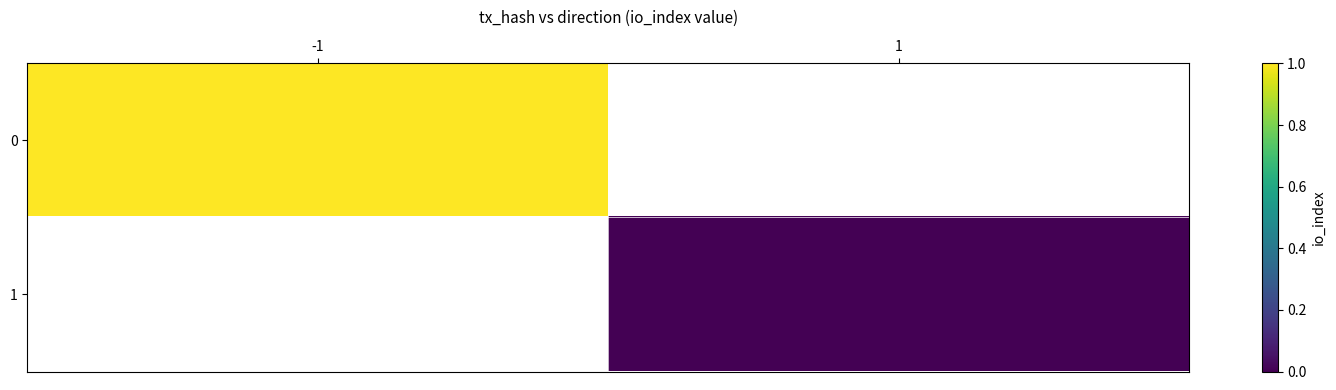

Rank the series by their maximum value, from highest to lowest.

0, 1